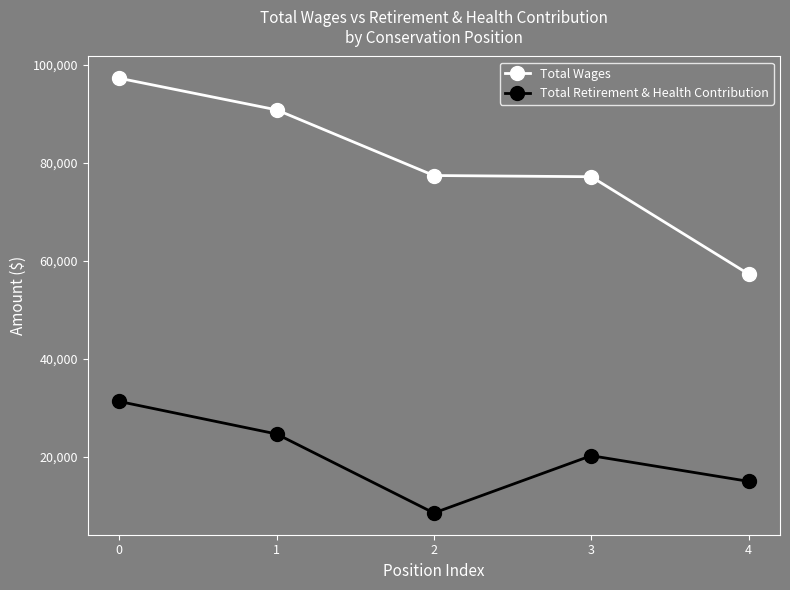

Does the chart have visible grid lines?

Yes